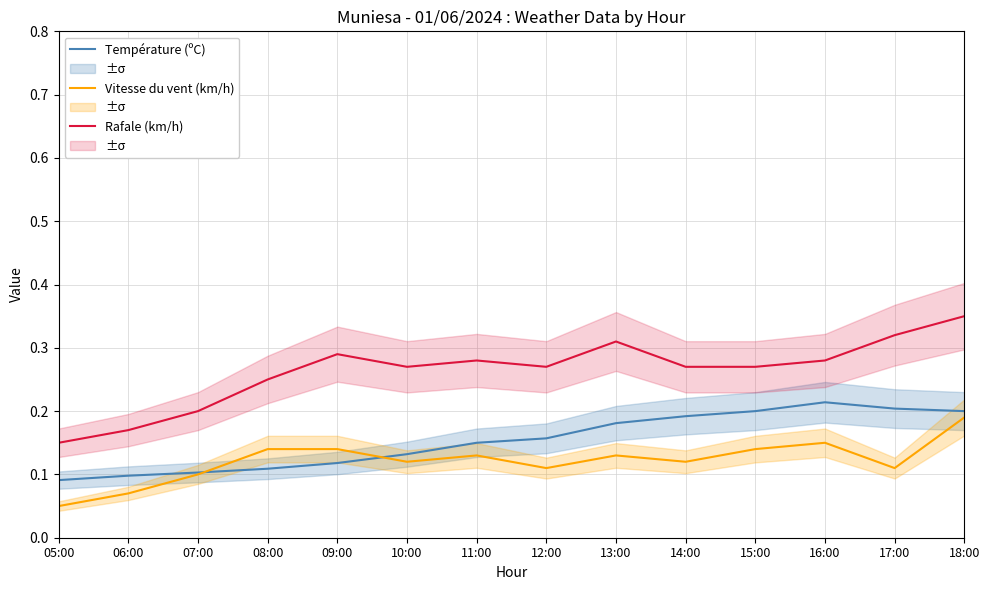

Rank the series at 05:00 from highest to lowest value.

Rafale (km/h), Température (ºC), Vitesse du vent (km/h)